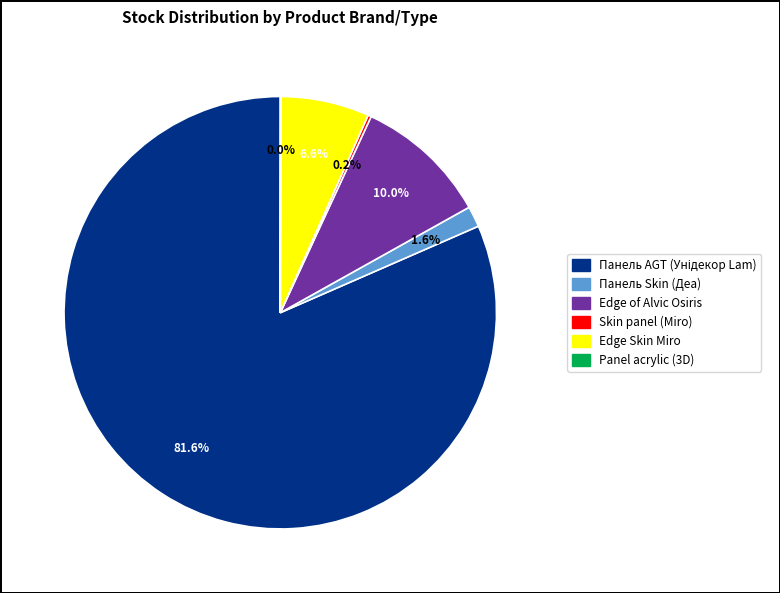

Is there any slice that represents more than half of the pie?

Yes